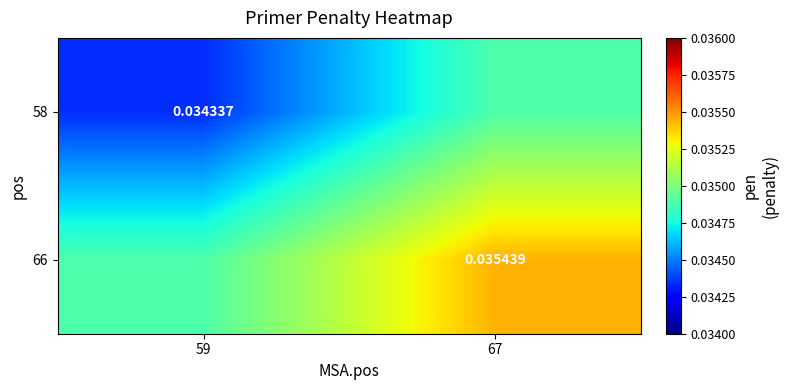

Count the number of categories in the chart.

2